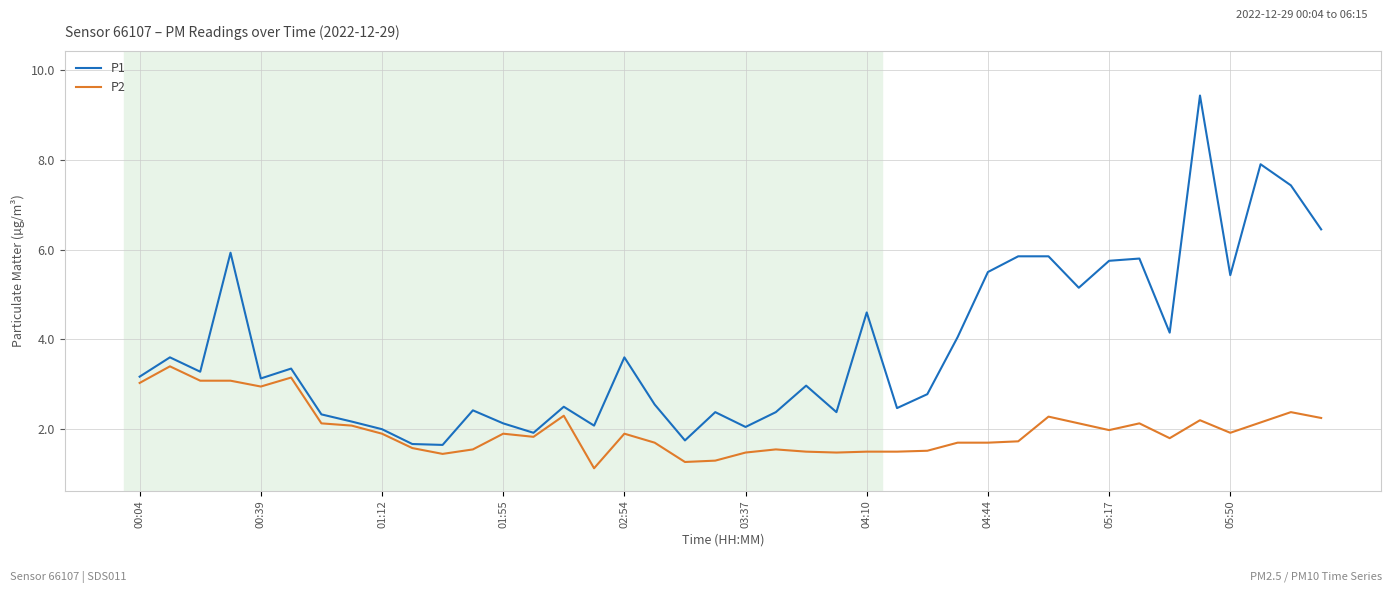

What is the greatest value displayed?

9.4